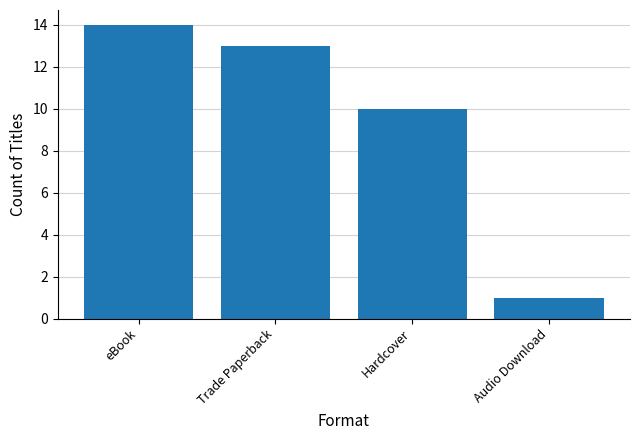

Reading right to left, list all the values displayed in this chart.

1	10	13	14